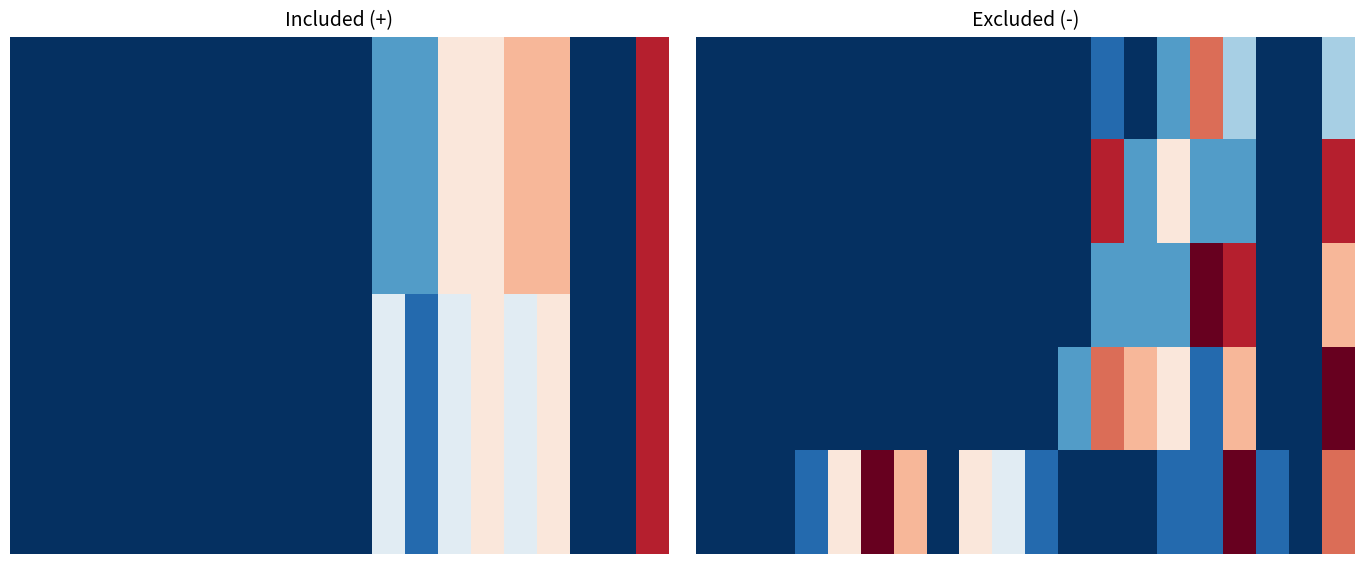

Which has a higher value, 9 or 18?

9